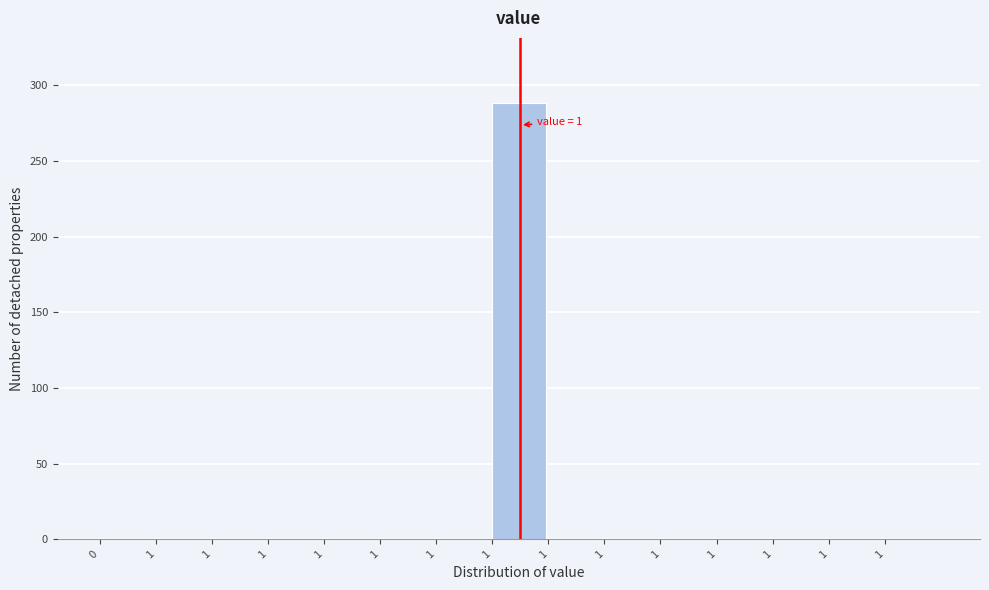

How many data points are above 0?

1